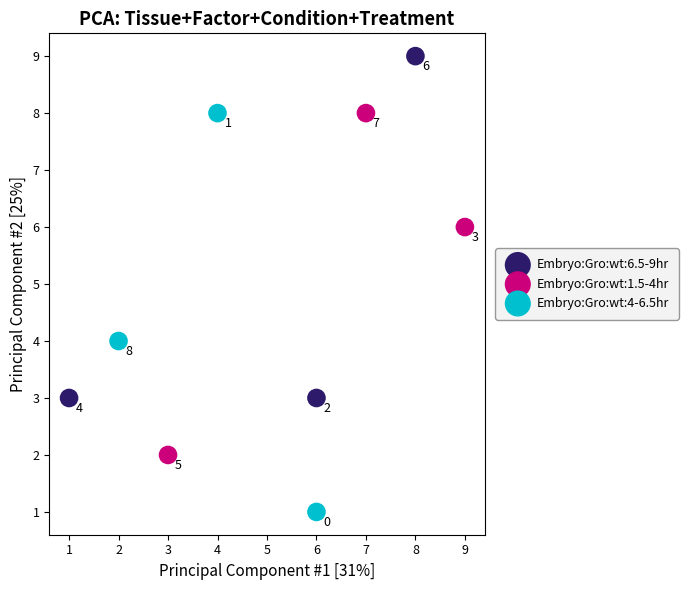

Which series contains the lowest Y value?

Embryo:Gro:wt:4-6.5hr